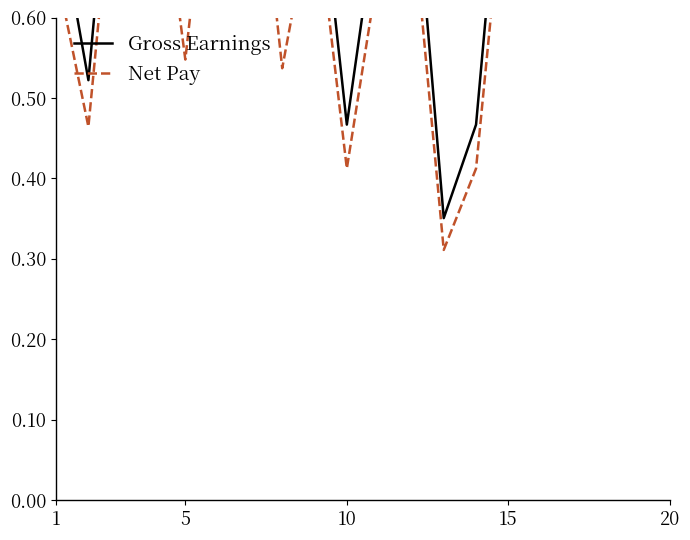

How many interior local peaks does the Gross Earnings series have?

6